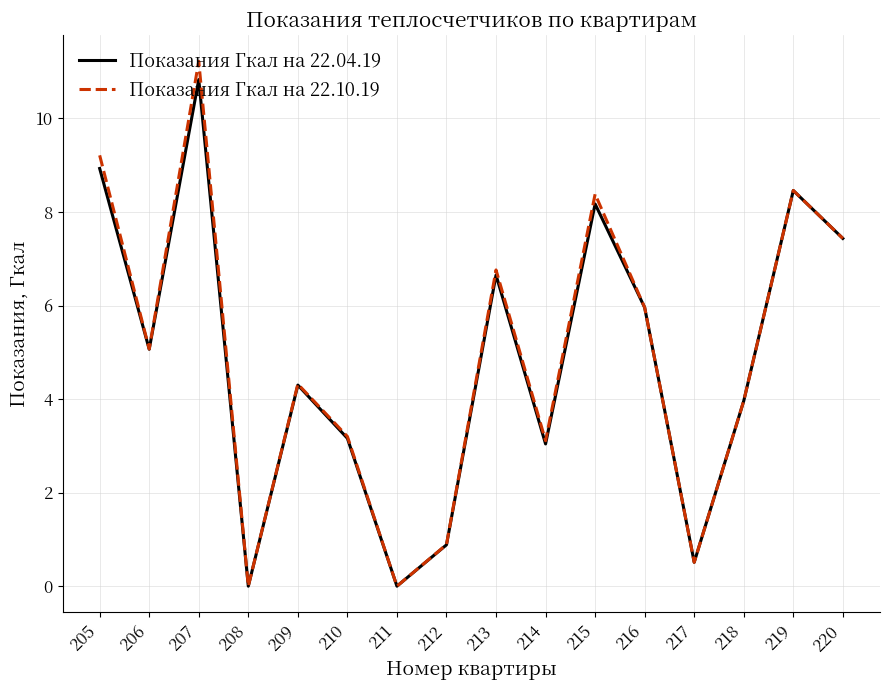

Reading right to left, transcribe all the data shown in this chart.

Показания Гкал на 22.04.19: 7.4	8.5	4.0	0.5	6.0	8.2	3.0	6.7	0.9	0.0	3.2	4.3	0.0	10.8	5.1	8.9
Показания Гкал на 22.10.19: 7.4	8.5	4.0	0.5	6.0	8.4	3.1	6.8	0.9	0.0	3.2	4.3	0.0	11.2	5.1	9.2